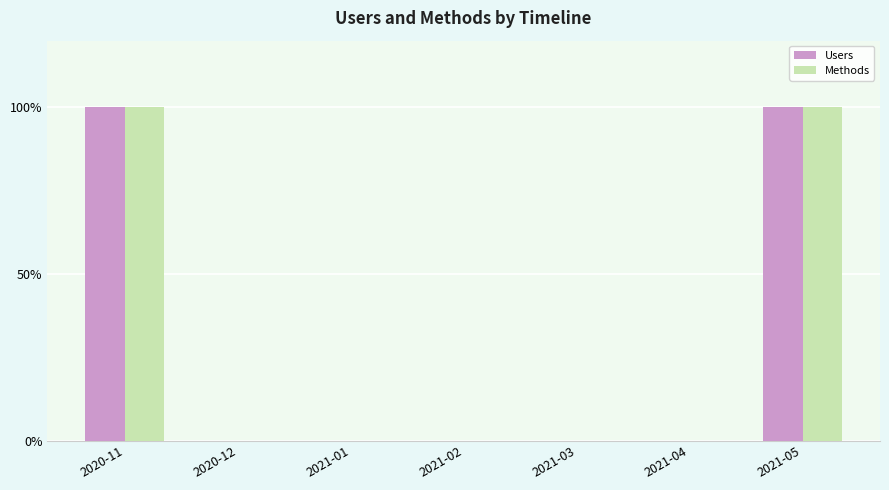

Where is Users nearest to the value 0?

2020-12